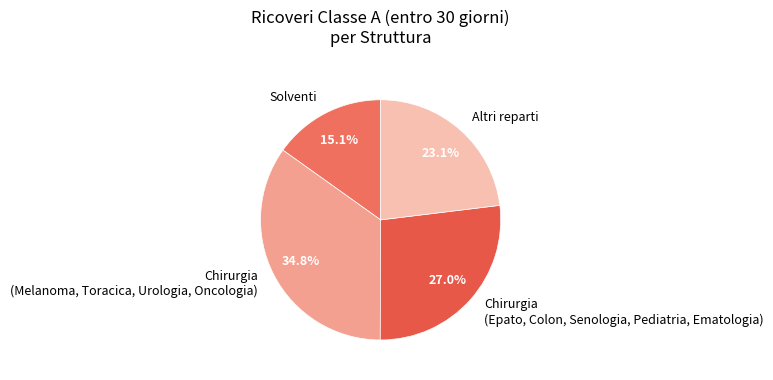

Which has a higher value, Chirurgia (Epato, Colon, Senologia, Pediatria, Ematologia) or Solventi?

Chirurgia (Epato, Colon, Senologia, Pediatria, Ematologia)